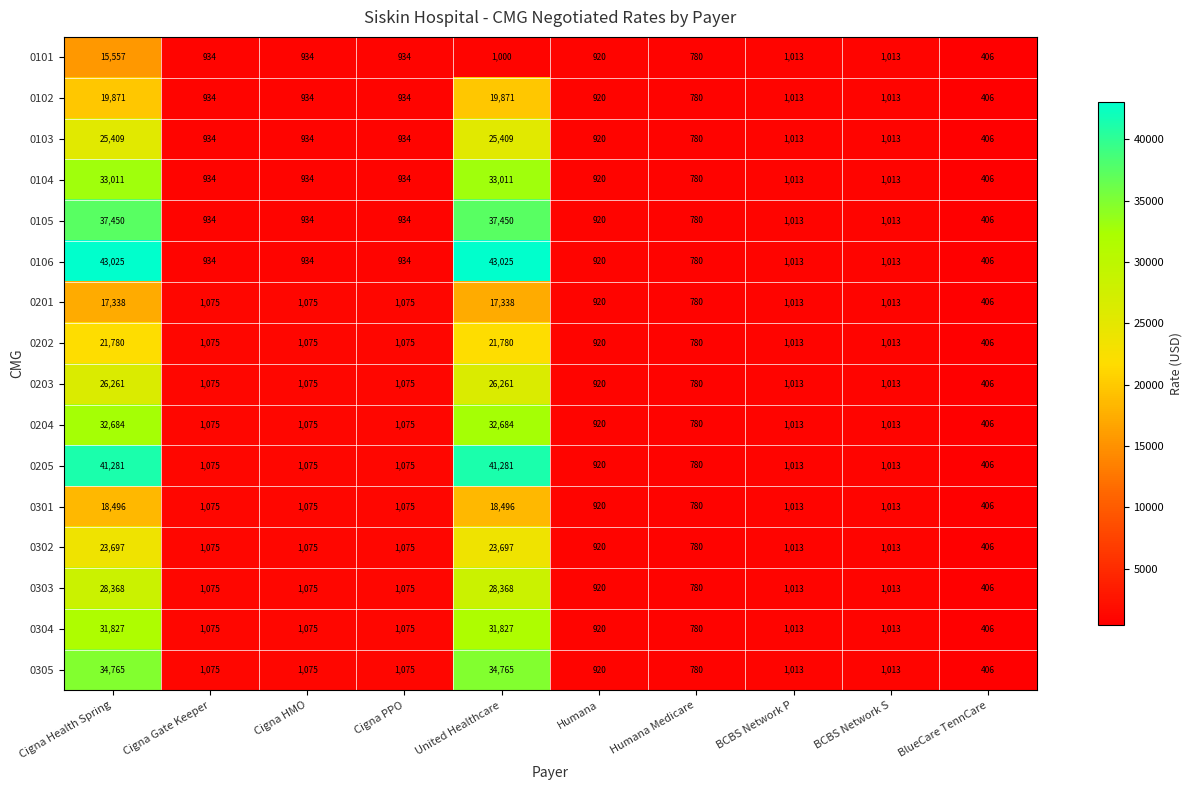

At United Healthcare, list the series in order from largest to smallest.

0106, 0205, 0105, 0305, 0104, 0204, 0304, 0303, 0203, 0103, 0302, 0202, 0102, 0301, 0201, 0101